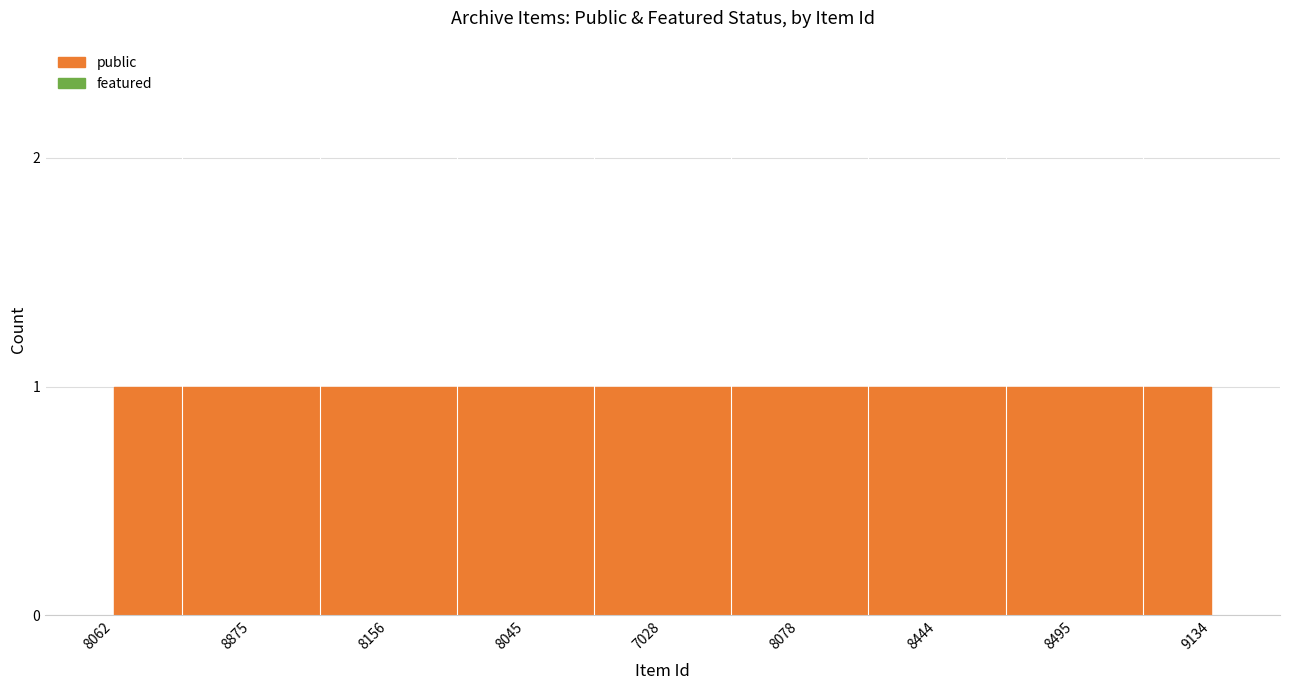

Reading left to right, what are all the values shown in this chart?

public: 1	1	1	1	1	1	1	1	1
featured: 0	0	0	0	0	0	0	0	0